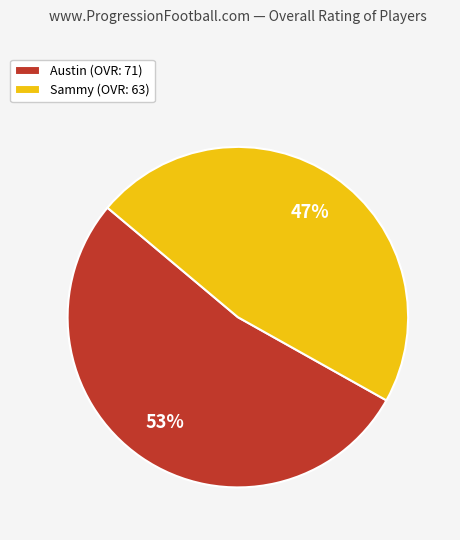

Which slice is the largest?

Austin